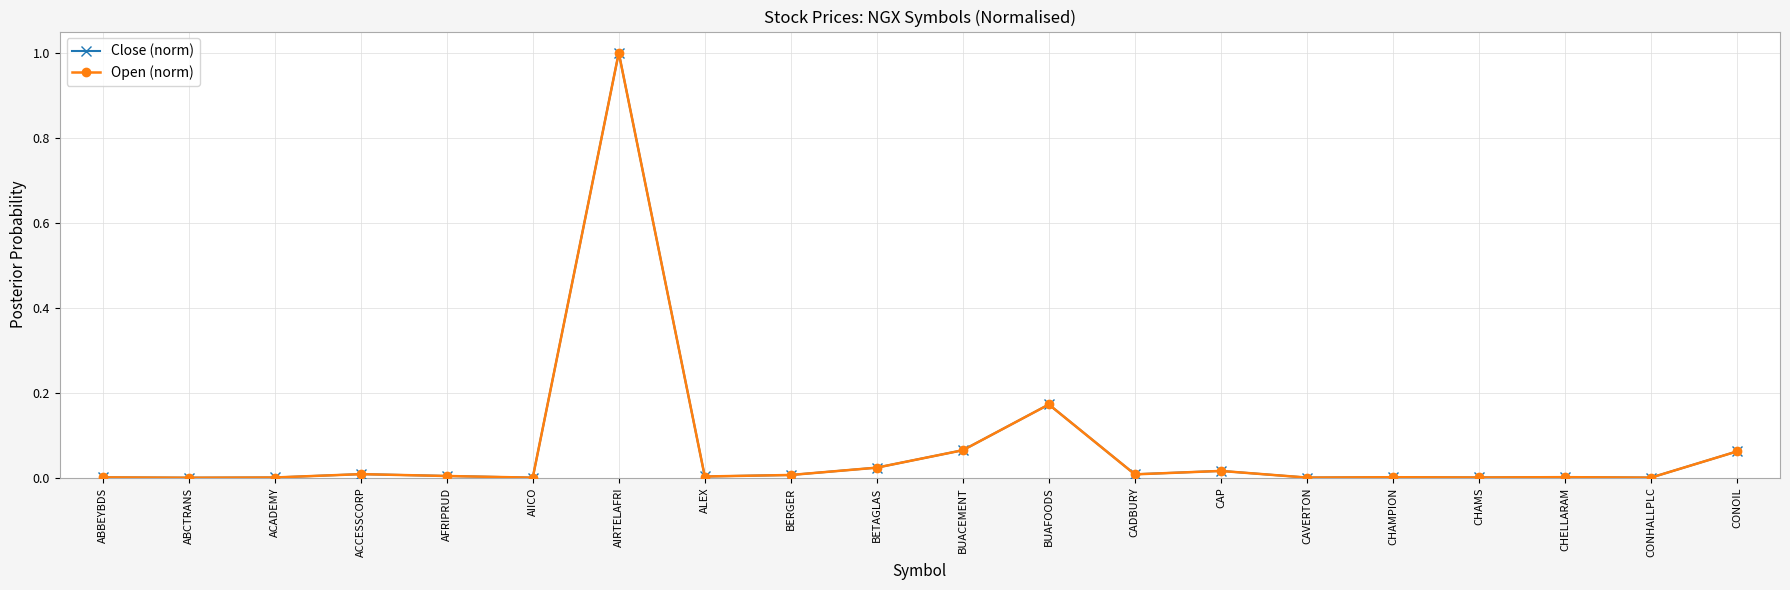

True or false: Open (norm) has more than 1 points higher than both neighbors.

True